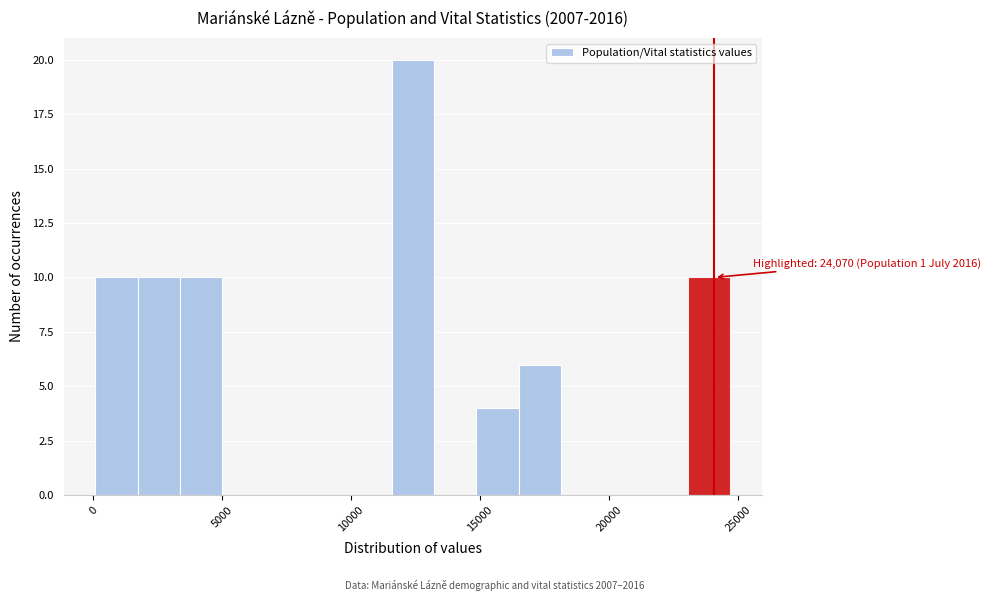

Read against the x-axis, roughly where is the centre of the tallest bar?

12500